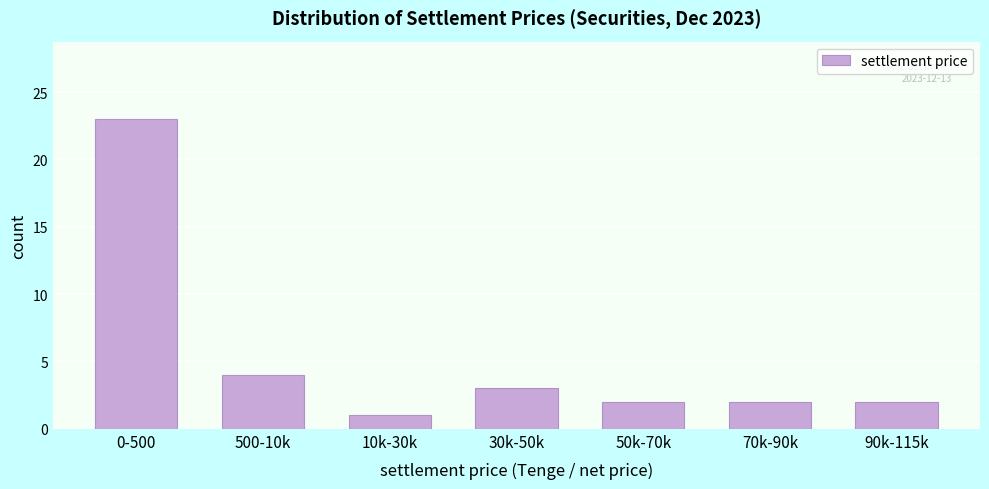

Reading left to right, transcribe all the data shown in this chart.

23	4	1	3	2	2	2